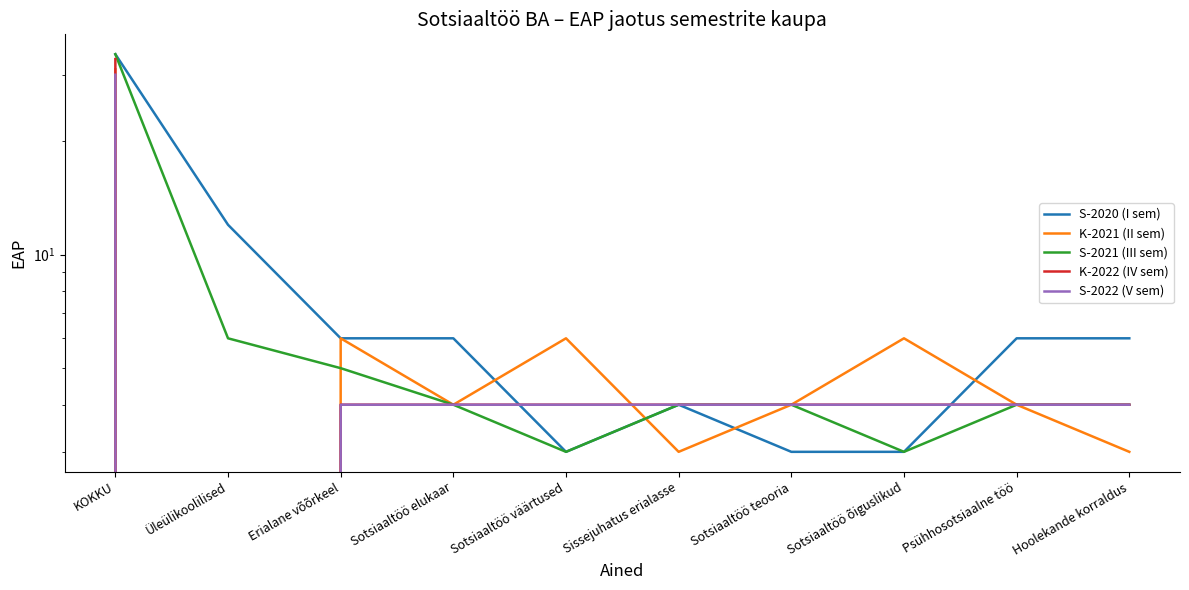

What are all the series names shown in the legend?

S-2020 (I sem), K-2021 (II sem), S-2021 (III sem), K-2022 (IV sem), S-2022 (V sem)